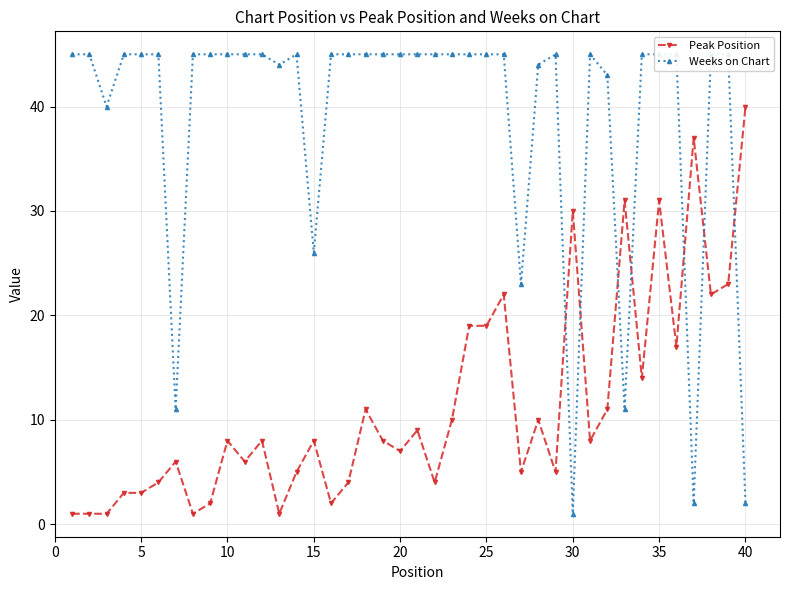

What is the sum of all Peak Position values?

457